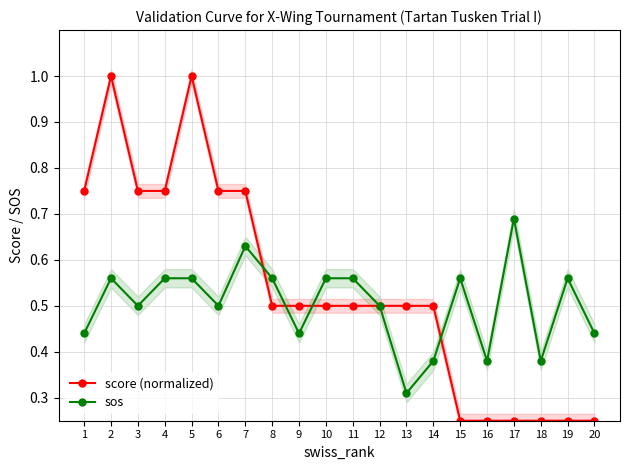

True or false: score (normalized) has more than 1 interior local peaks.

True